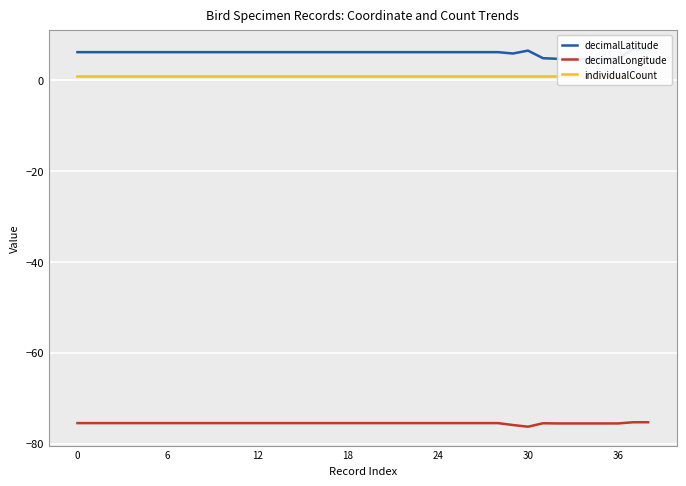

What is the minimum value for decimalLongitude?

-76.3